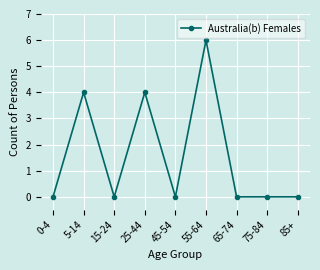

What is the sum of the values at 55-64 and 15-24?

6